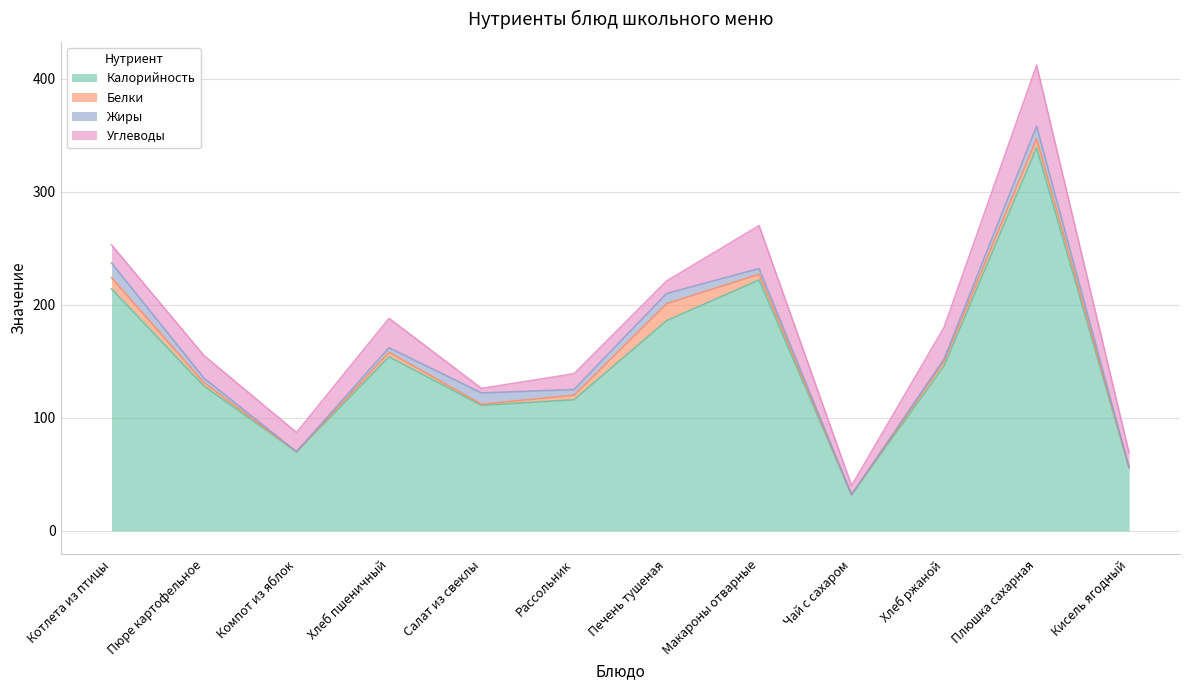

What position from the left is Рассольник?

6